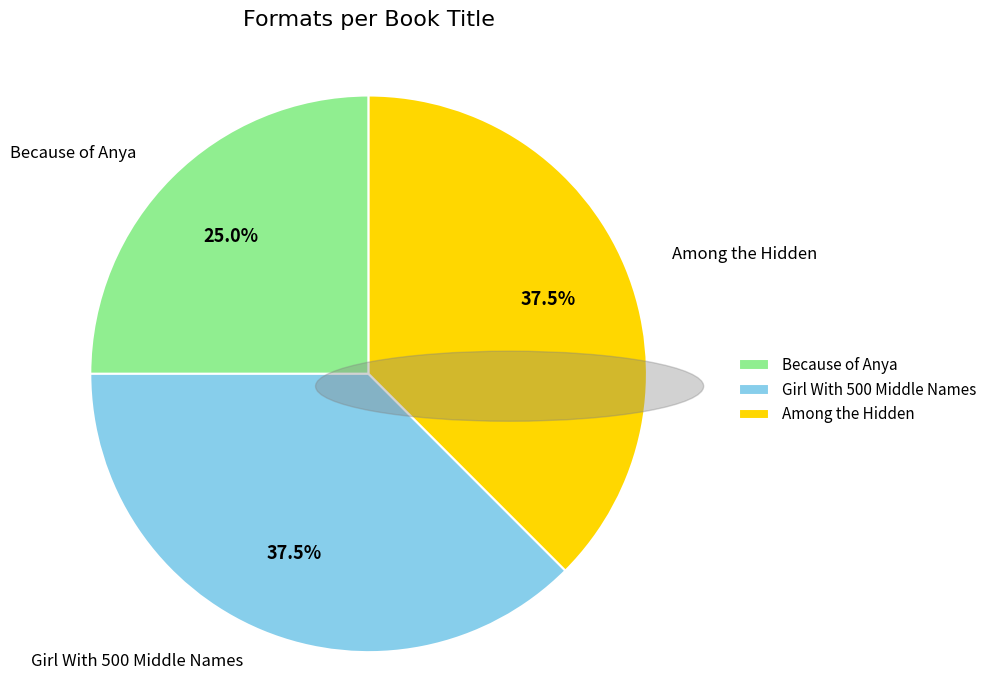

What is the ratio of the value at Among the Hidden to the value at Because of Anya?

1.5